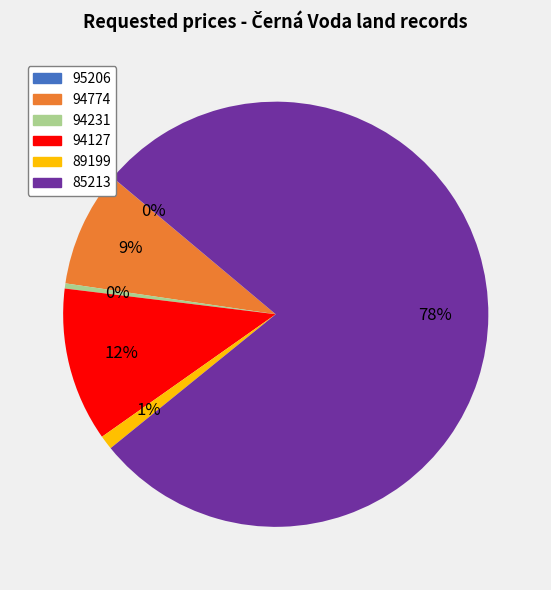

Which category accounts for the majority?

85213